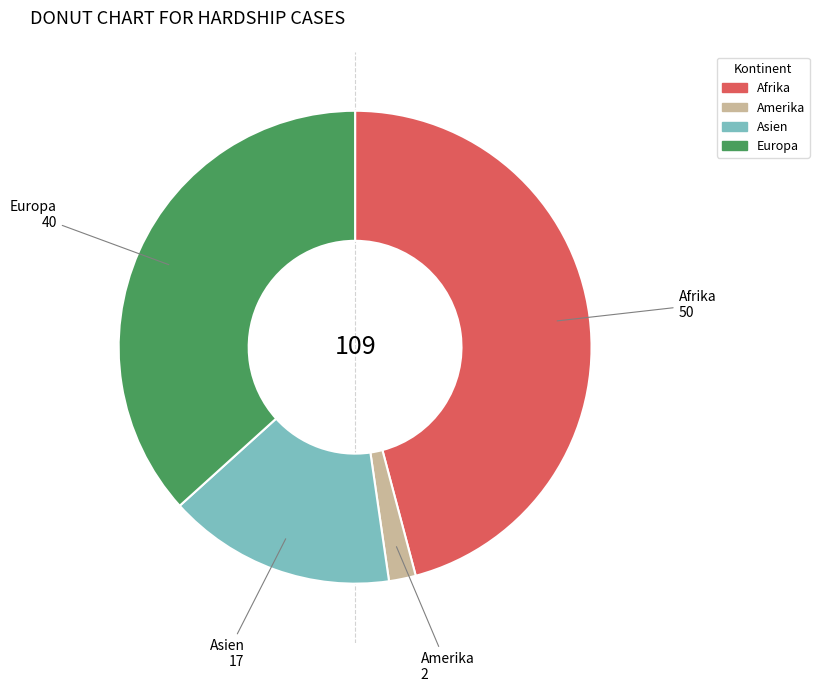

Between Asien and Europa, which is larger?

Europa